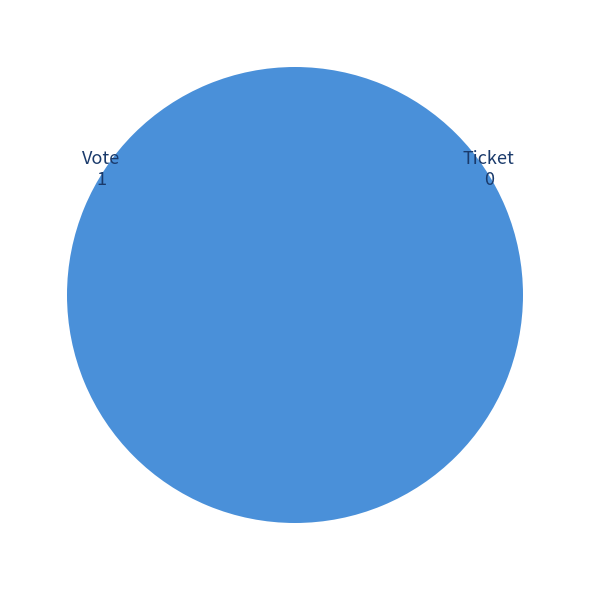

Is there any slice that represents more than half of the pie?

Yes